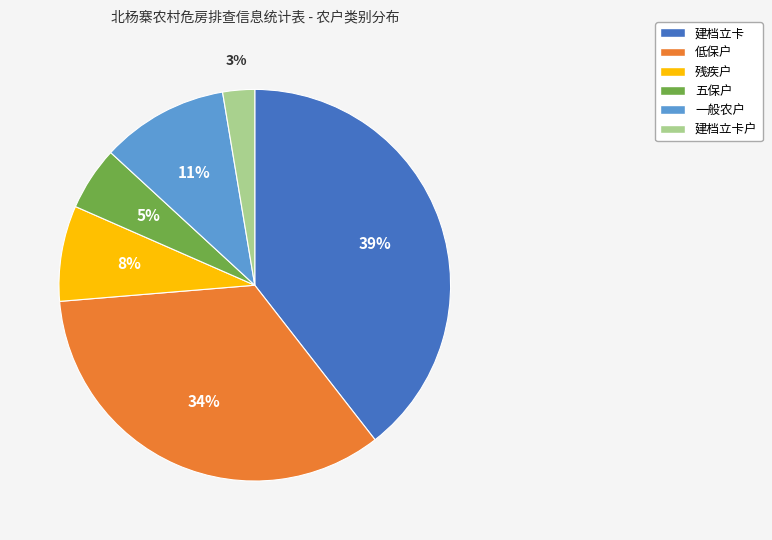

Which has a higher value, 低保户 or 五保户?

低保户